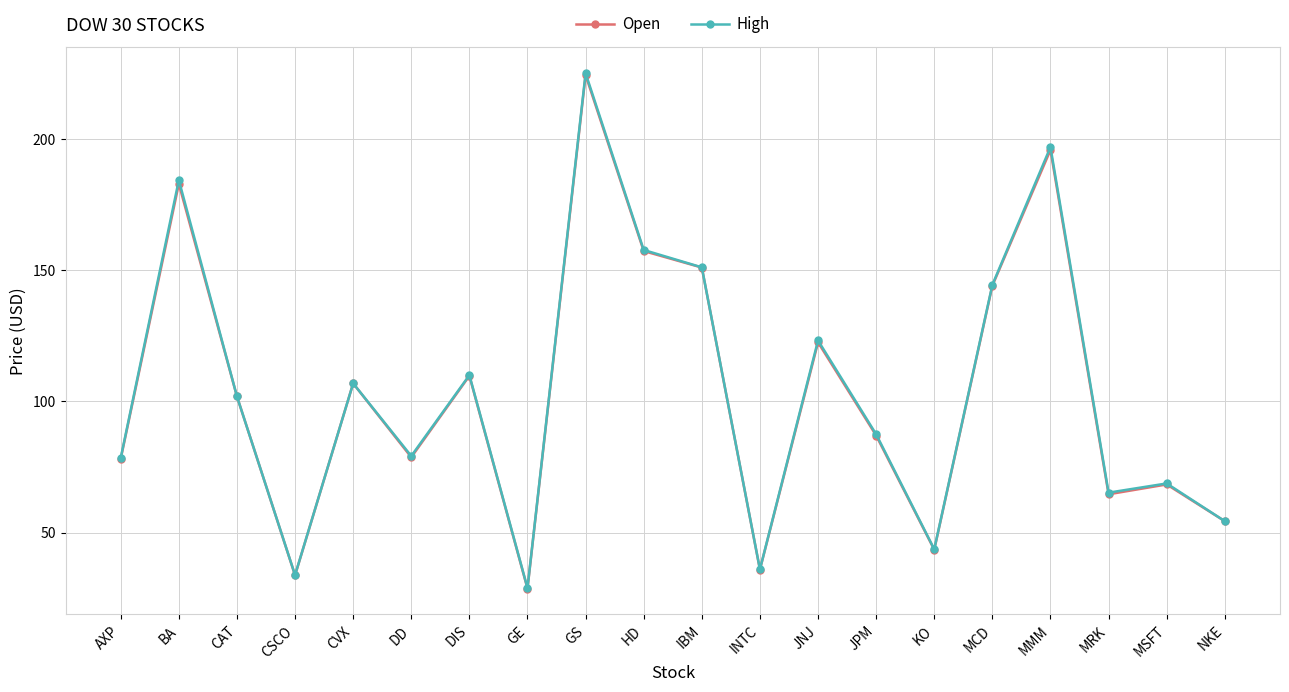

The value of High at INTC is 48.1. True or false?

False